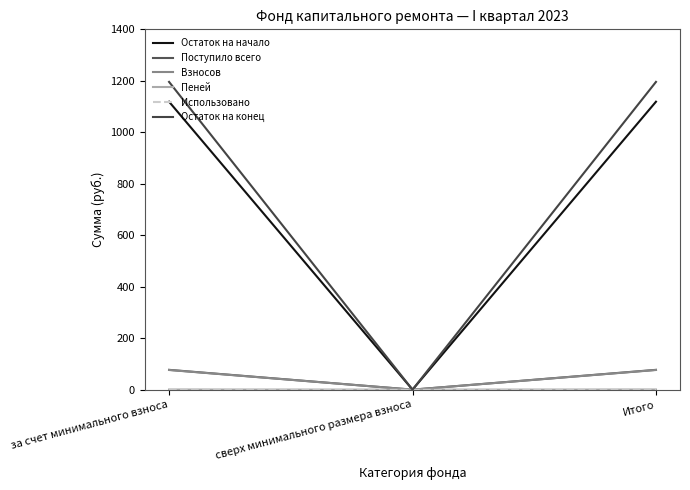

At which category is the sum across all series the highest?

за счет минимального взноса